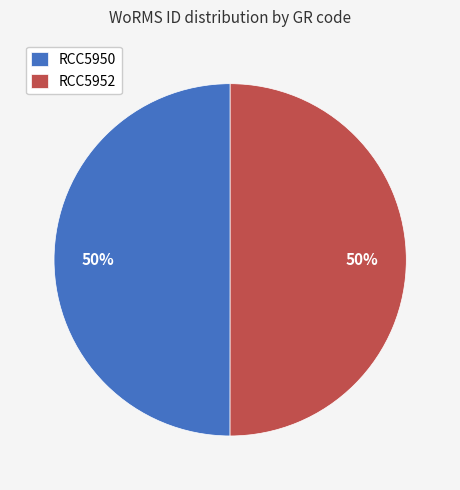

To the nearest percent, what is the combined percentage of RCC5950 and RCC5952?

100%